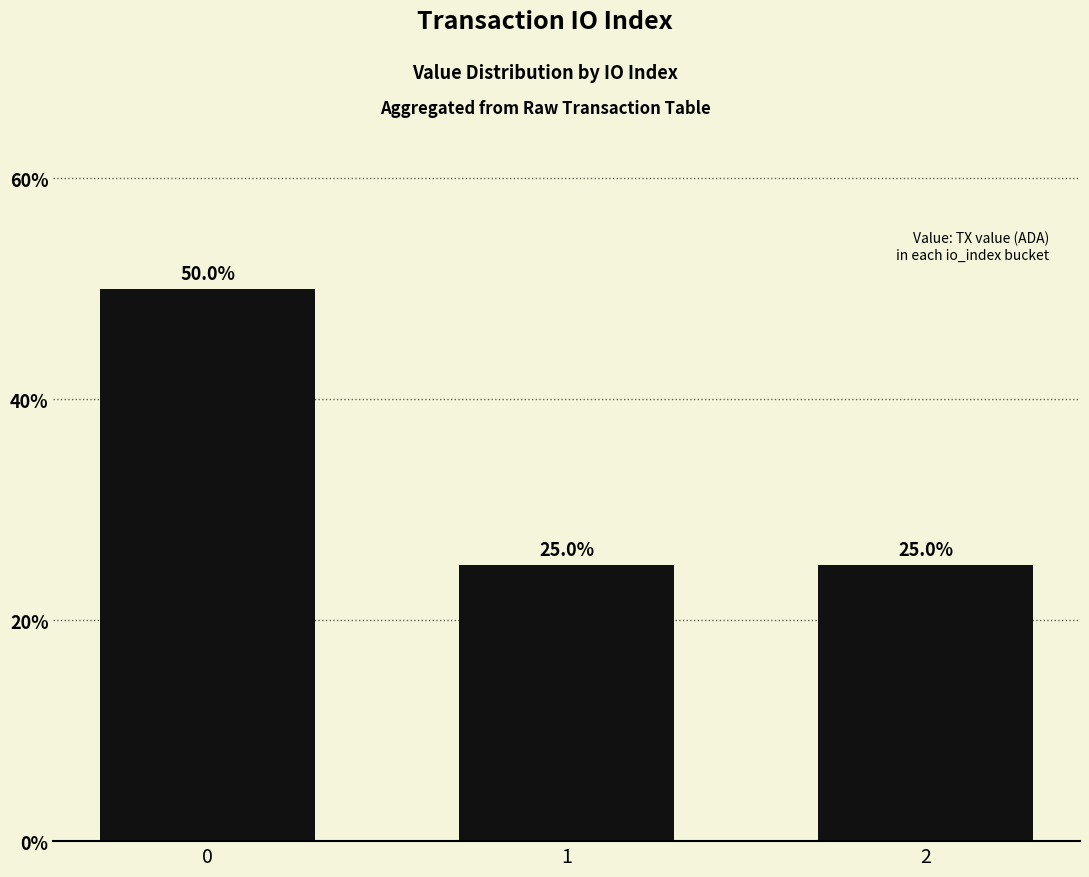

The value at 2 is 33. True or false?

False